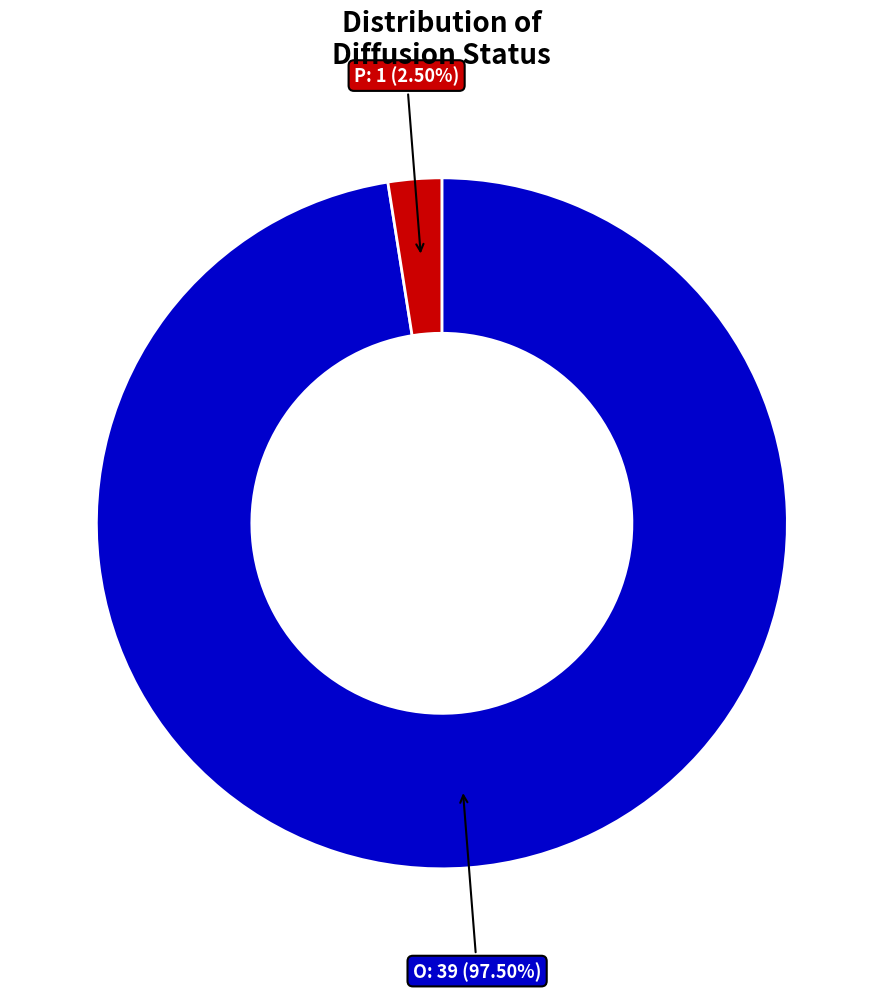

Does any single category account for the majority?

Yes